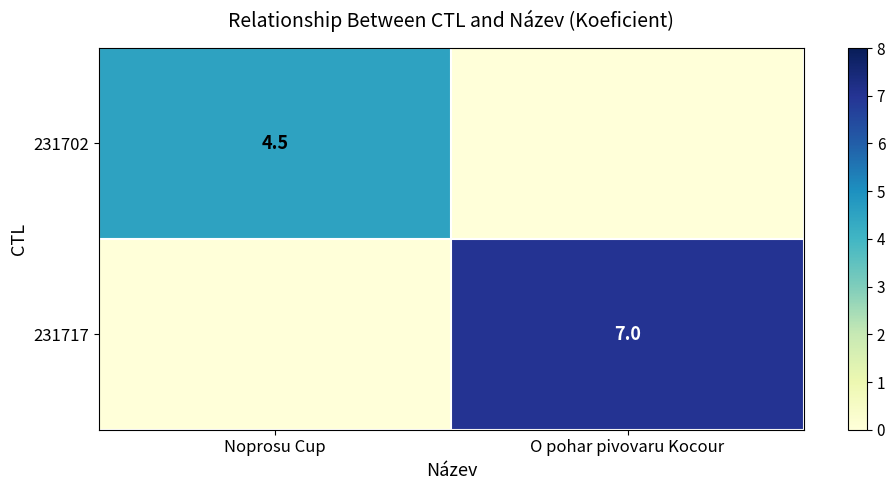

True or false: 231702 has a value of 1.6 at Noprosu Cup.

False